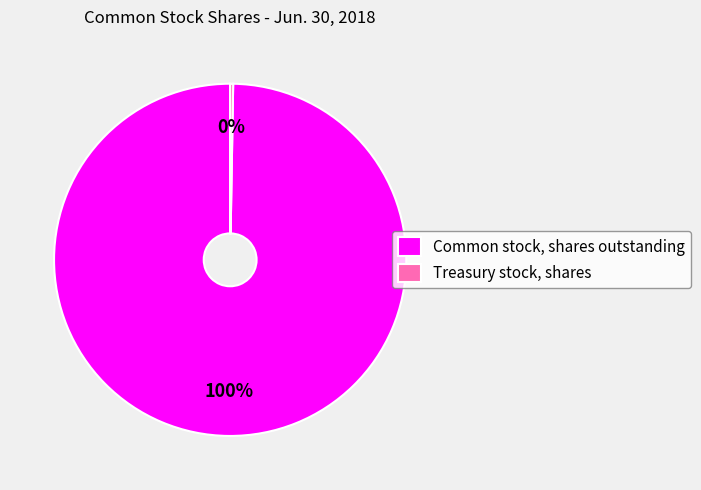

Which slice represents more than half of the pie?

Common stock, shares outstanding